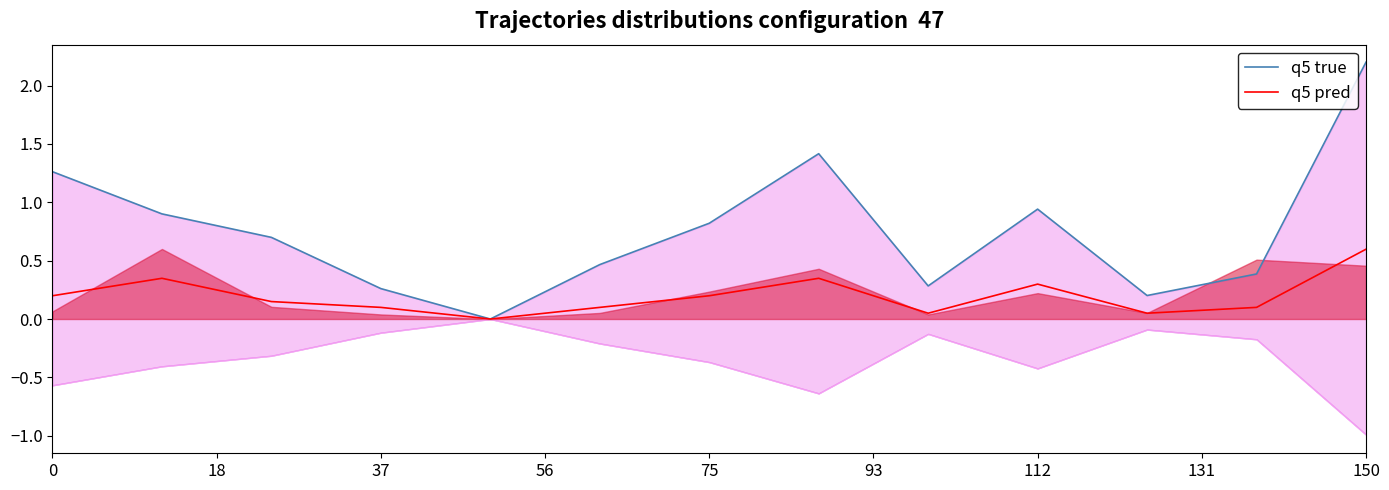

True or false: q5 true and q5 pred intersect in this chart.

False